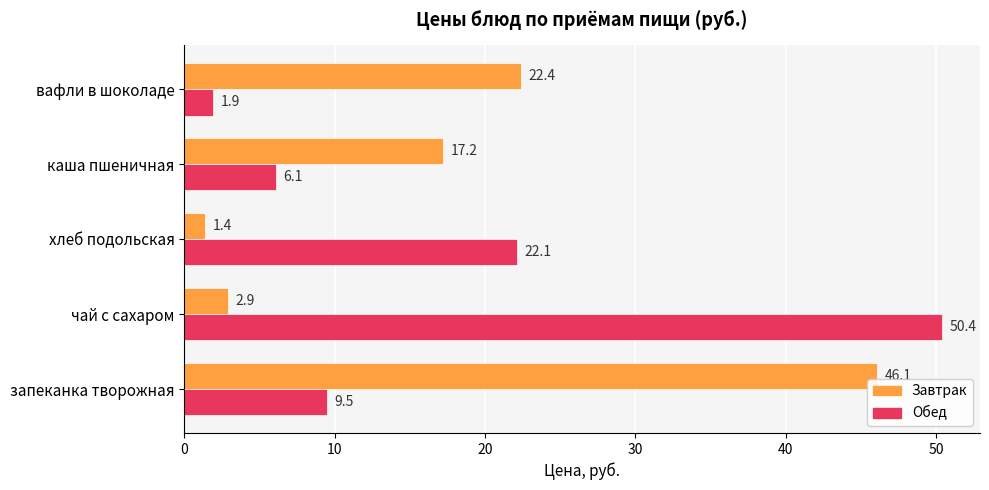

The Обед series shows 13.3 at хлеб подольская. True or false?

False